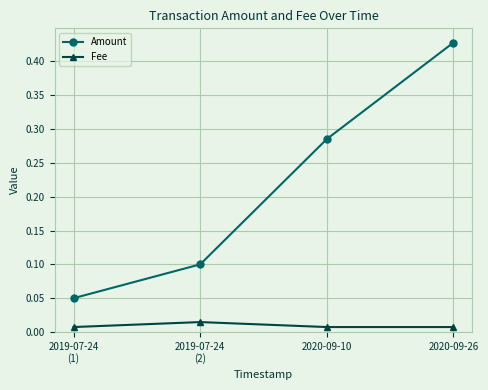

Rank the series by their average value, from highest to lowest.

Amount, Fee